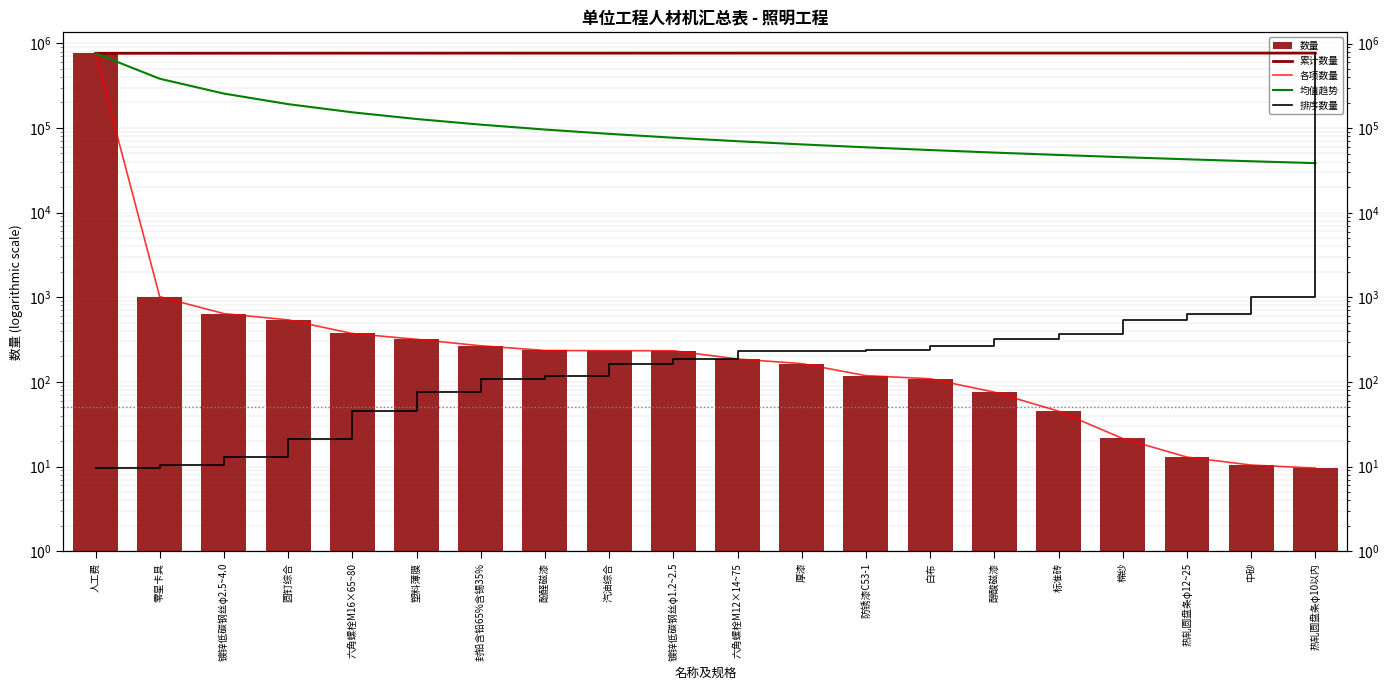

Which category has the lowest value in the 均值趋势 series?

热轧圆盘条φ10以内